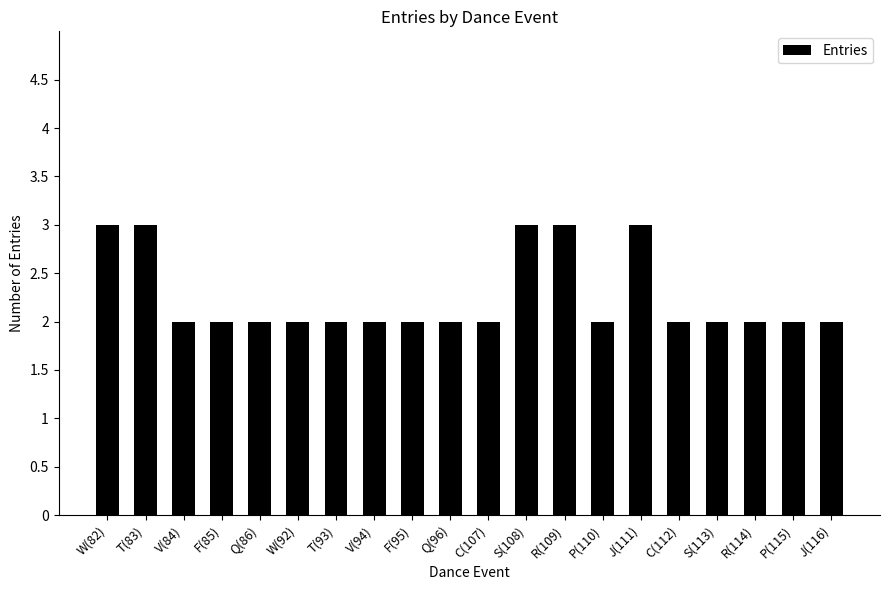

What is the minimum value shown in the chart?

2